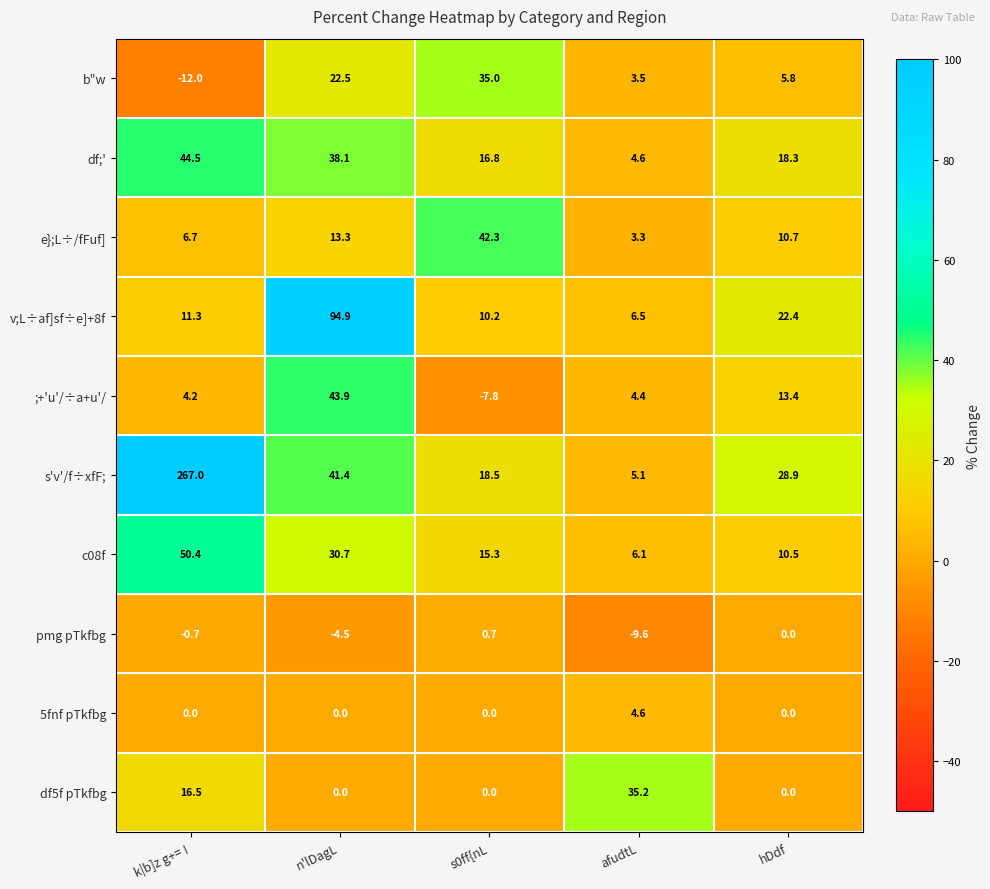

Rank the series by their maximum value, from lowest to highest.

pmg pTkfbg, 5fnf pTkfbg, b"w, df5f pTkfbg, e};L÷/fFuf], ;+'u'/÷a+u'/, df;', c08f, v;L÷af]sf÷e]+8f, s'v'/f÷xfF;